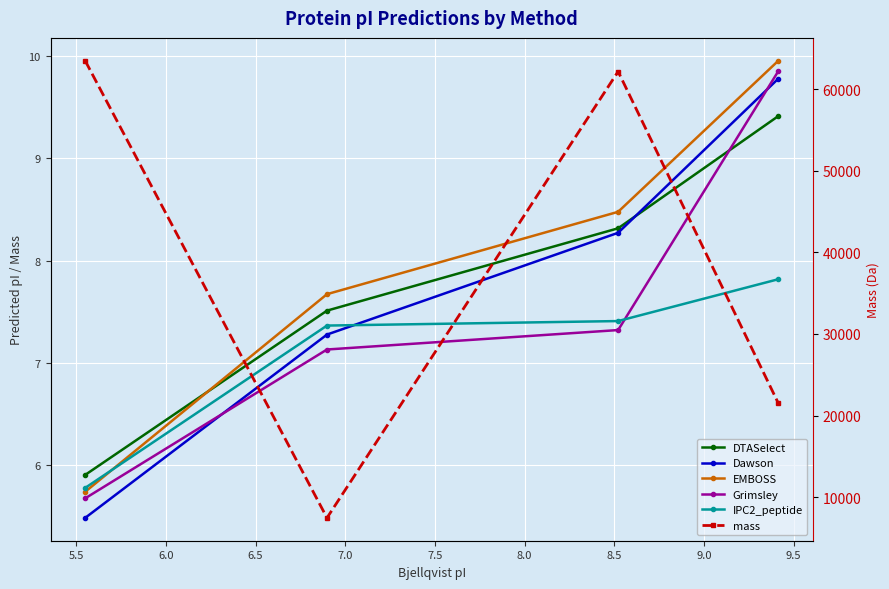

Which series has the largest range (max minus min)?

mass